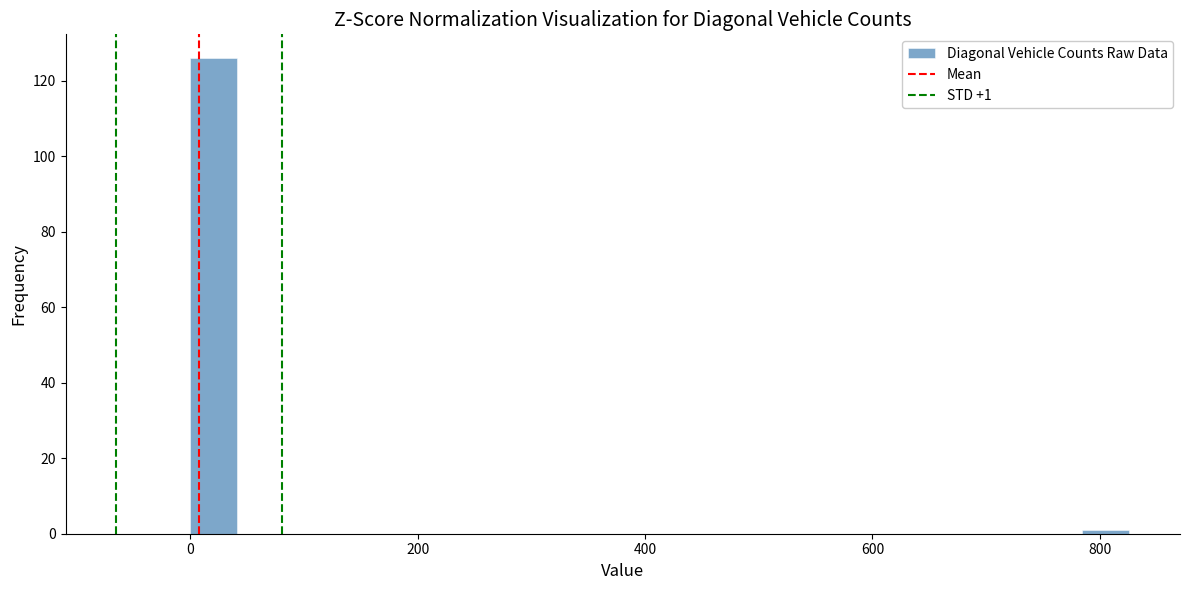

Read against the x-axis, roughly where is the centre of the tallest bar?

20